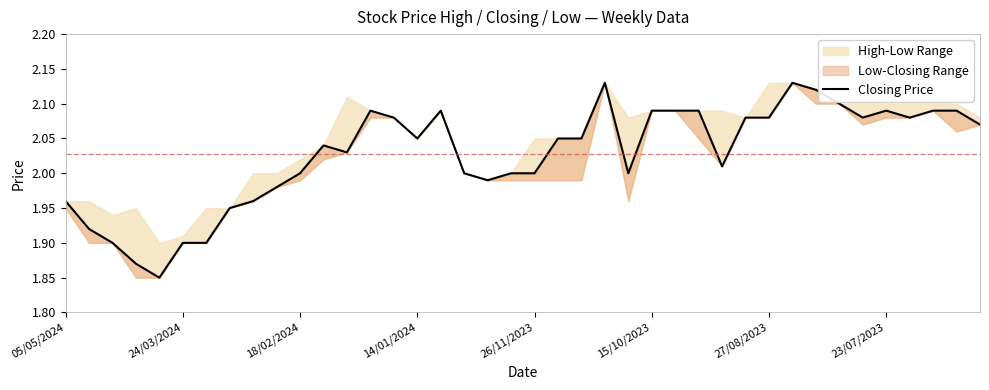

True or false: the data has more than 2 interior local peaks.

True